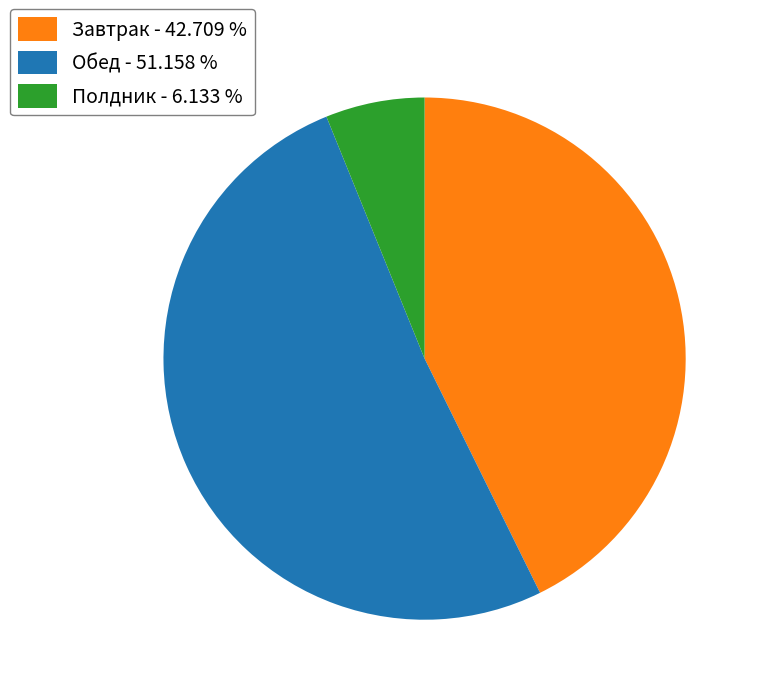

How many slices are in this pie chart?

3